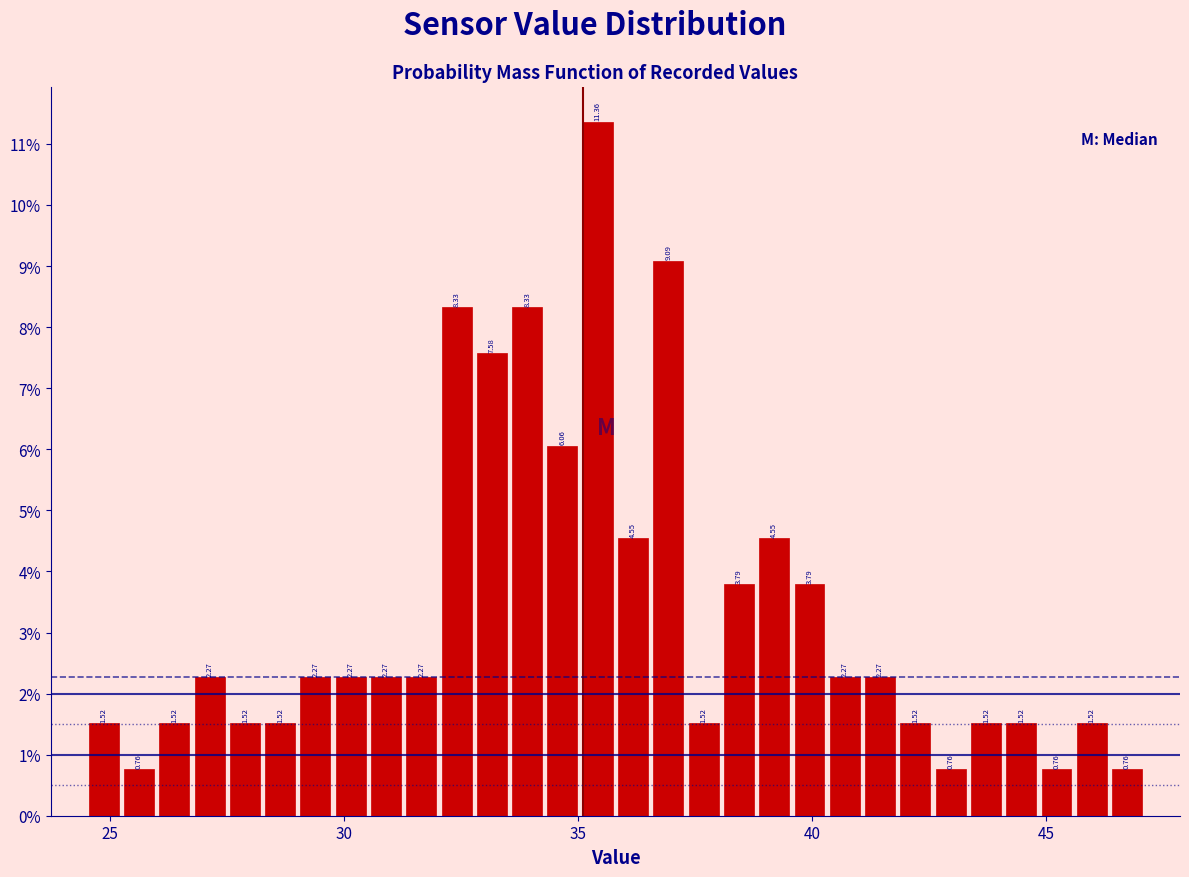

Read against the x-axis, roughly where is the centre of the tallest bar?

35.5